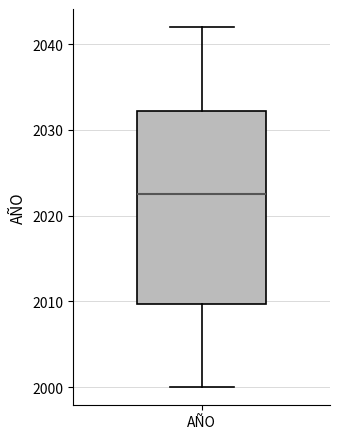

Where is the upper edge of the box for AÑO on the y-axis? The values are not printed on the chart, so give them approximately, as read against the axis.

2032